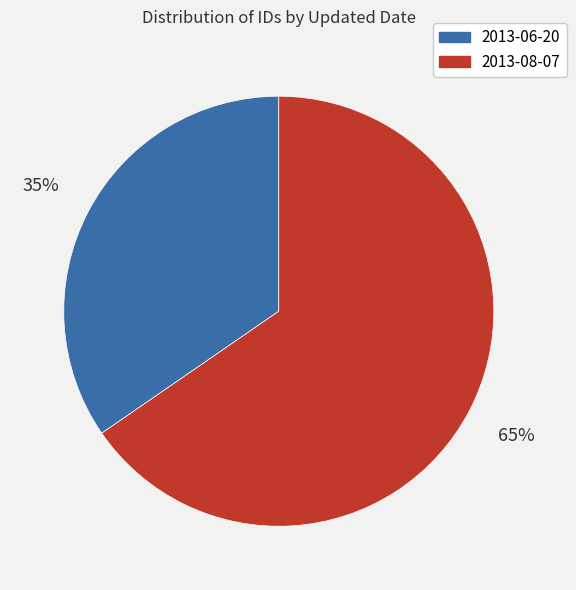

To the nearest percent, what percentage of the pie is 2013-06-20?

35%